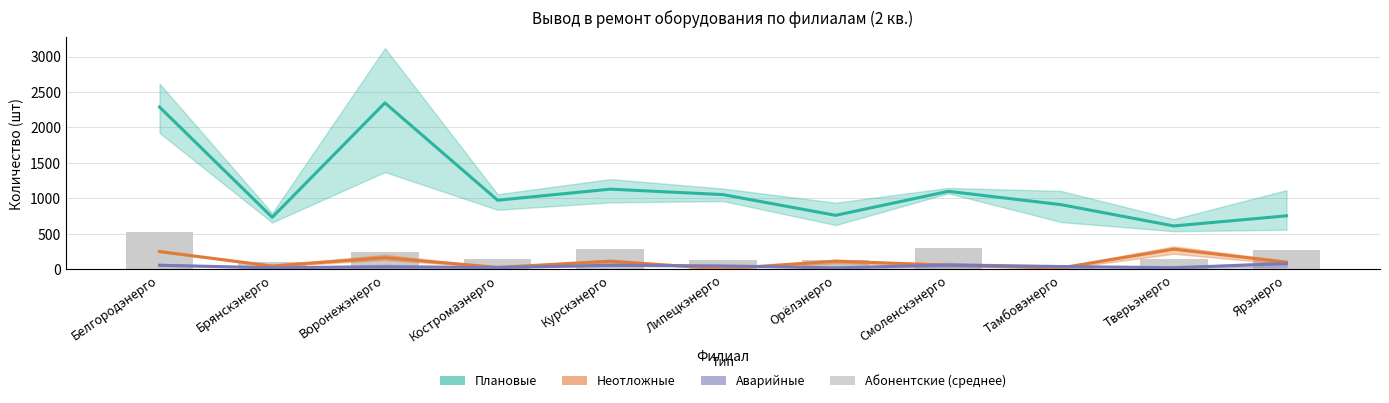

What is the difference between the maximum and second lowest values in the Плановые series?

1612.0